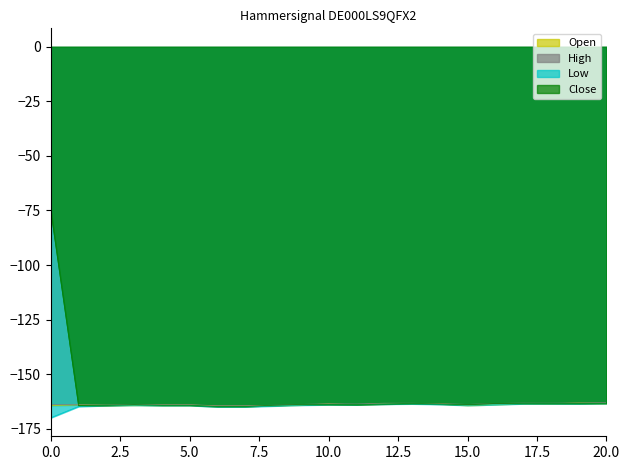

Which series has the widest spread of values?

Close